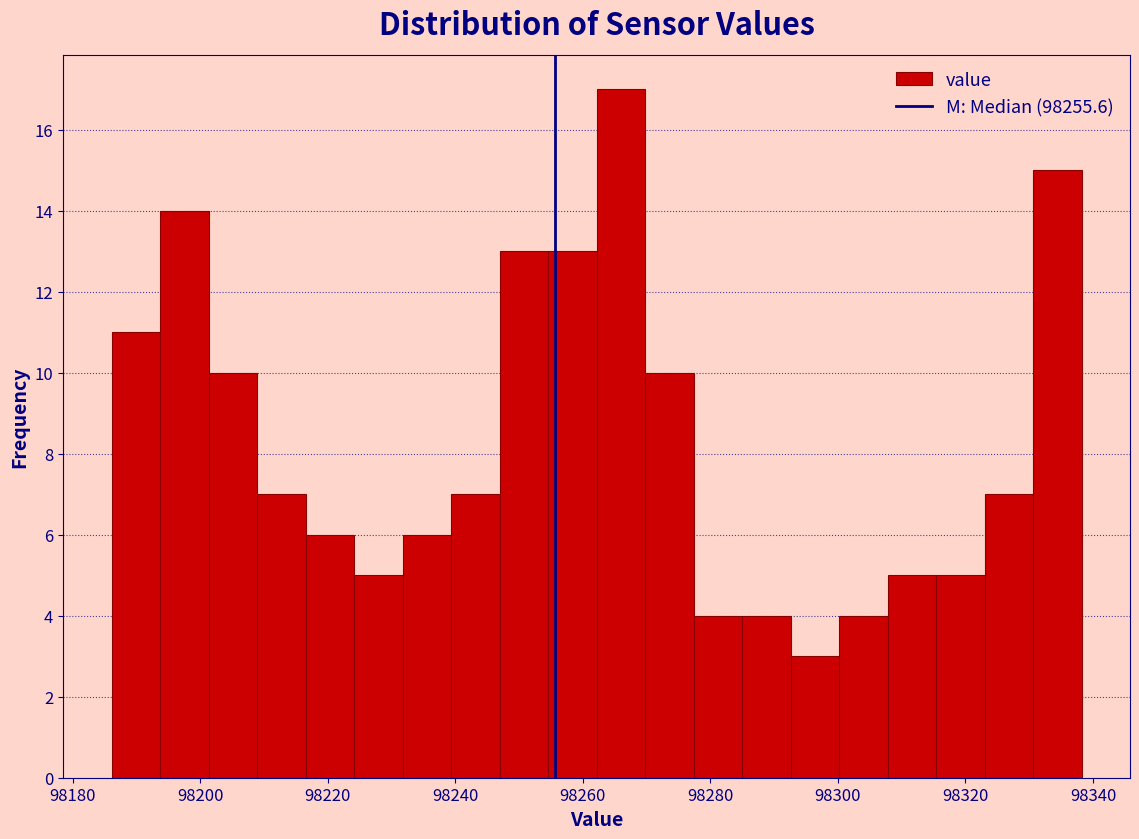

Around what value on the x-axis is the tallest bar? Give the approximate position of its centre, as read against the axis.

98266